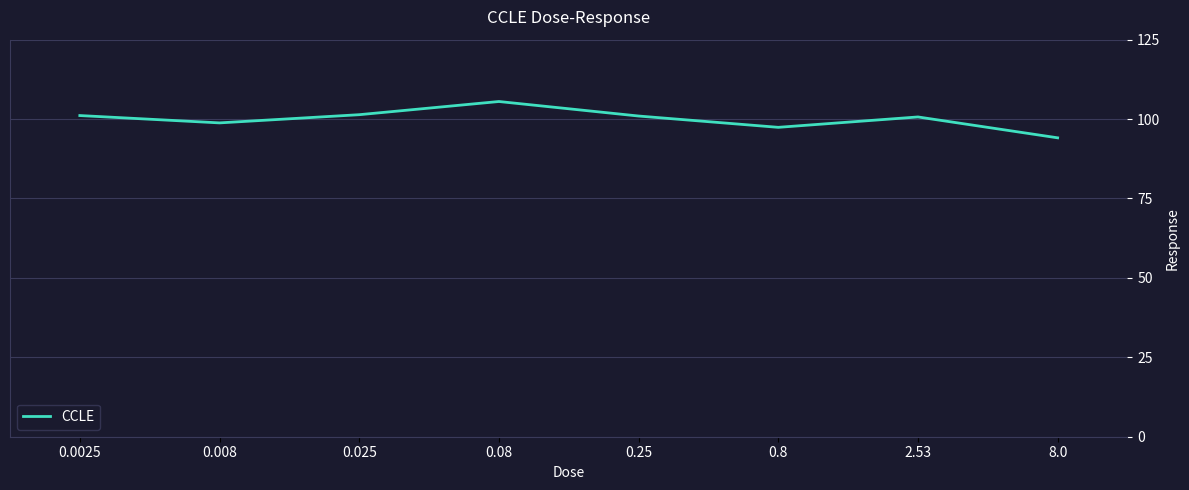

What is the average value?

100.0